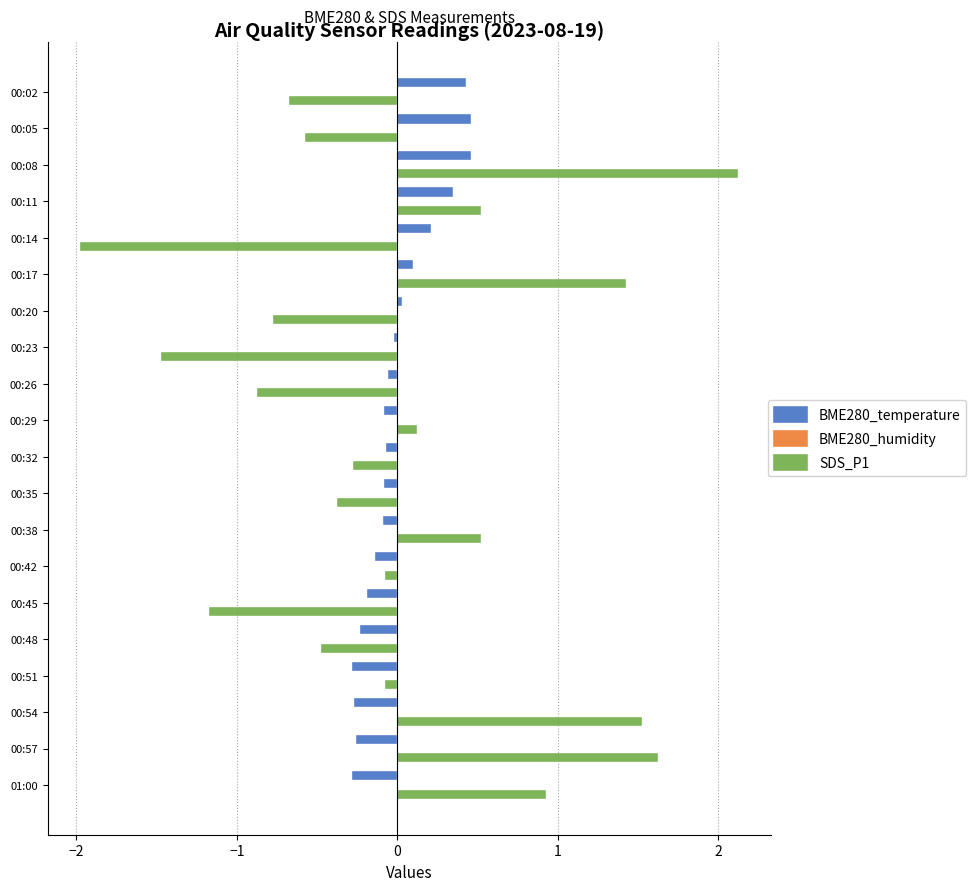

What is the difference between the maximum and minimum values in the BME280_temperature series?

0.7